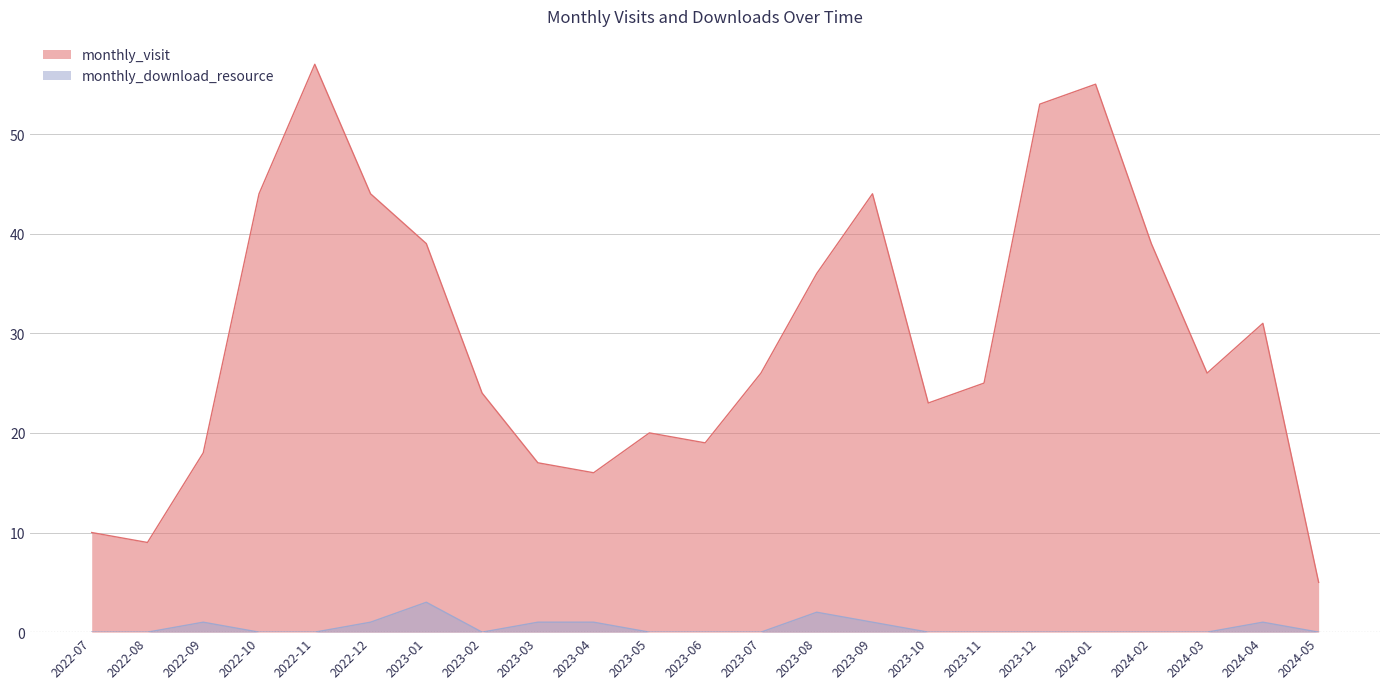

True or false: monthly_visit has a value of 59 at 2022-10.

False